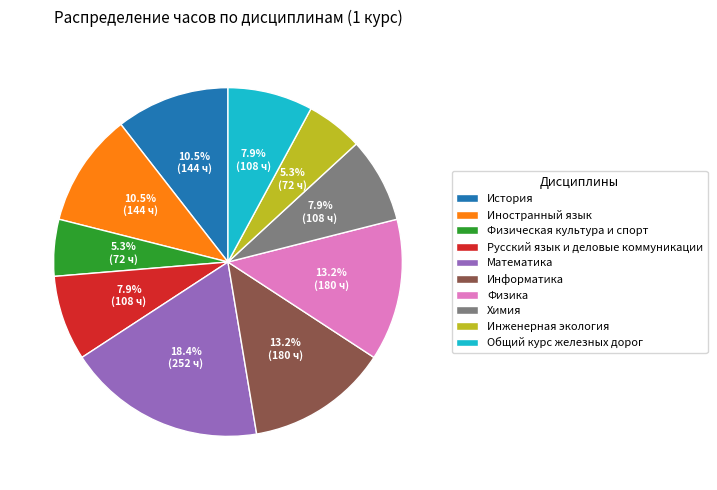

True or false: Физическая культура и спорт accounts for 5% of the total.

True